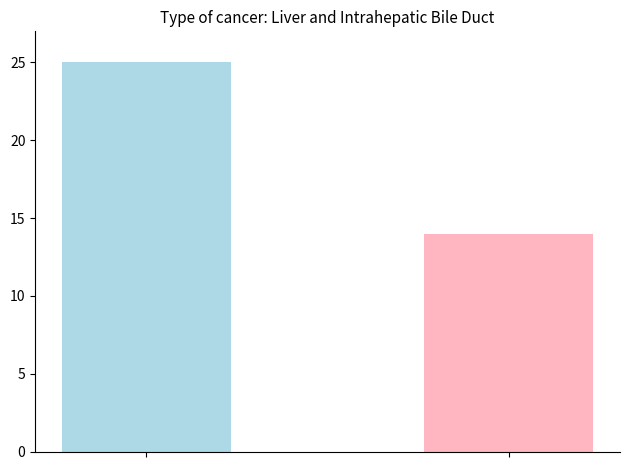

What is the greatest value displayed?

25